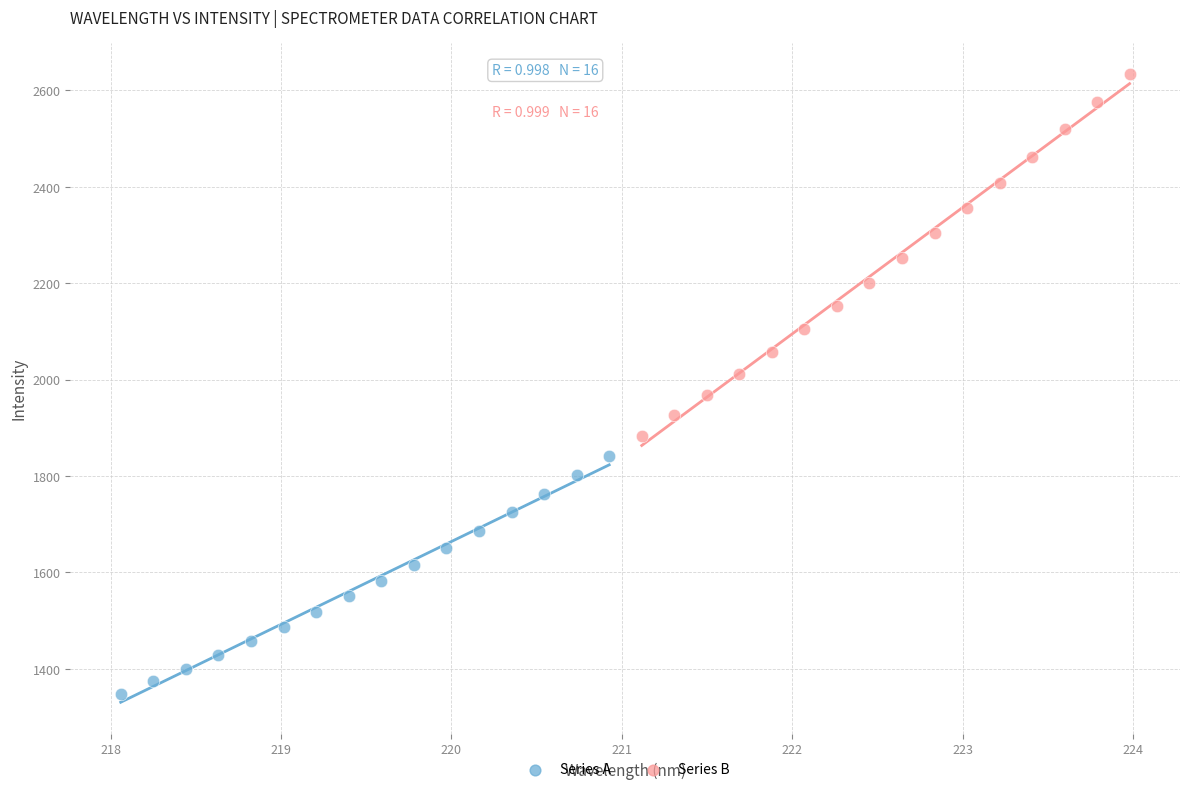

Which series has the widest spread of Y values?

Series B